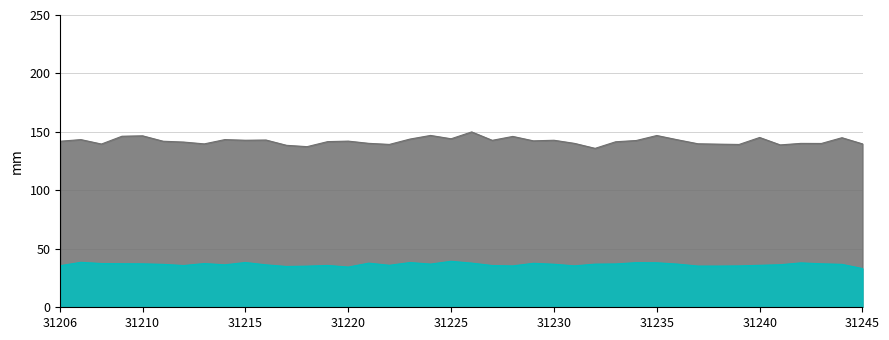

Where does the Series B series first go above 142?

31206